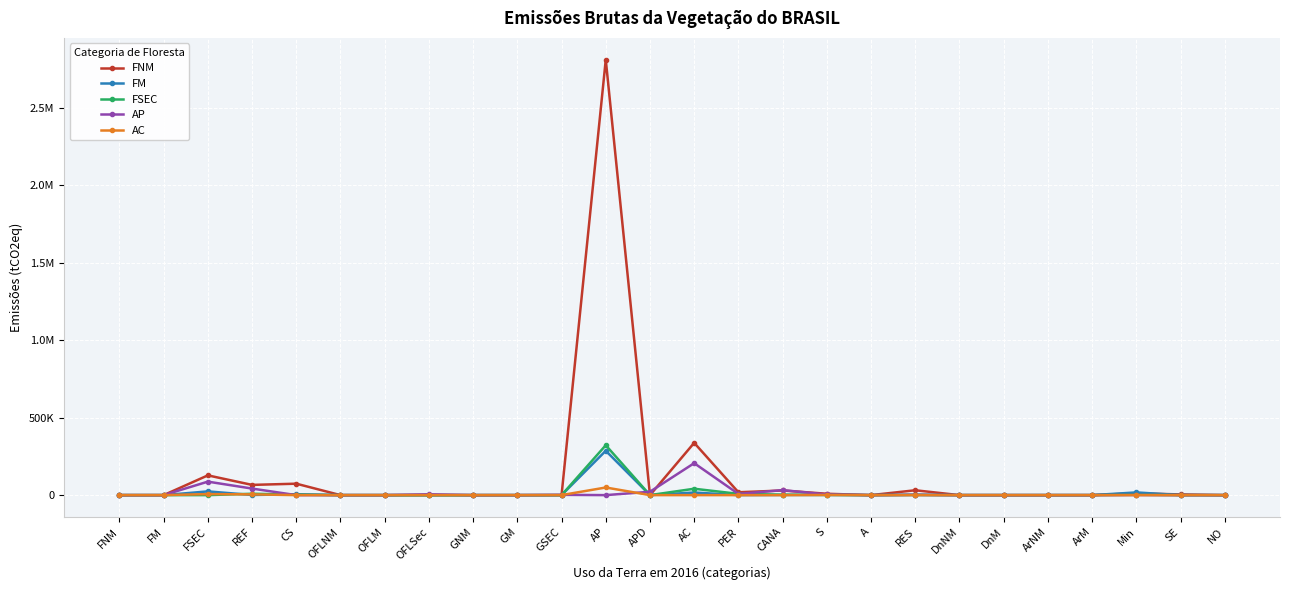

What are all the series names shown in the legend?

FNM, FM, FSEC, AP, AC